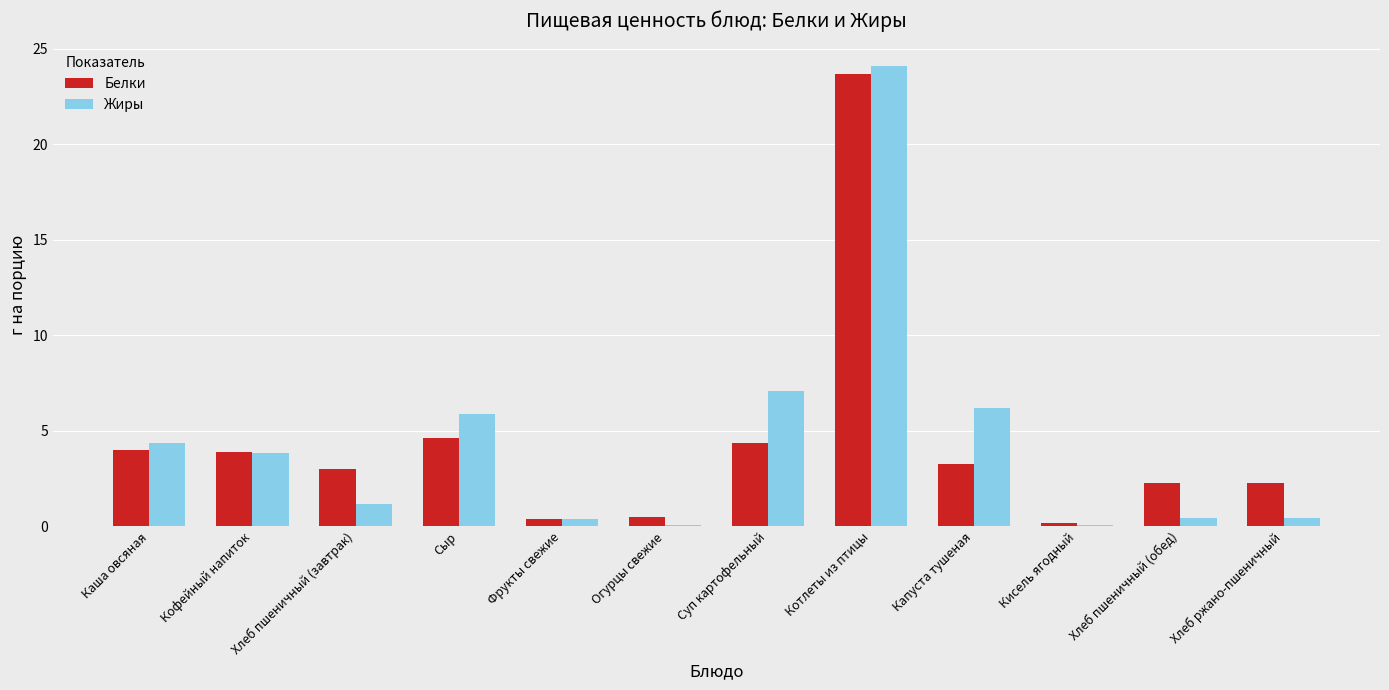

What is the maximum value for Белки?

23.7